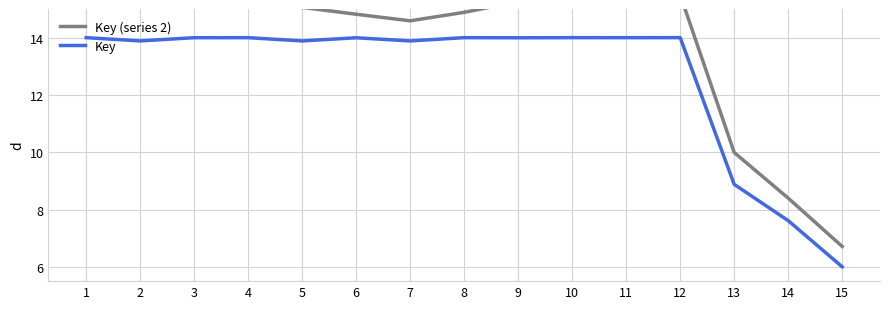

List the series in order of their overall mean, highest first.

Key (series 2), Key